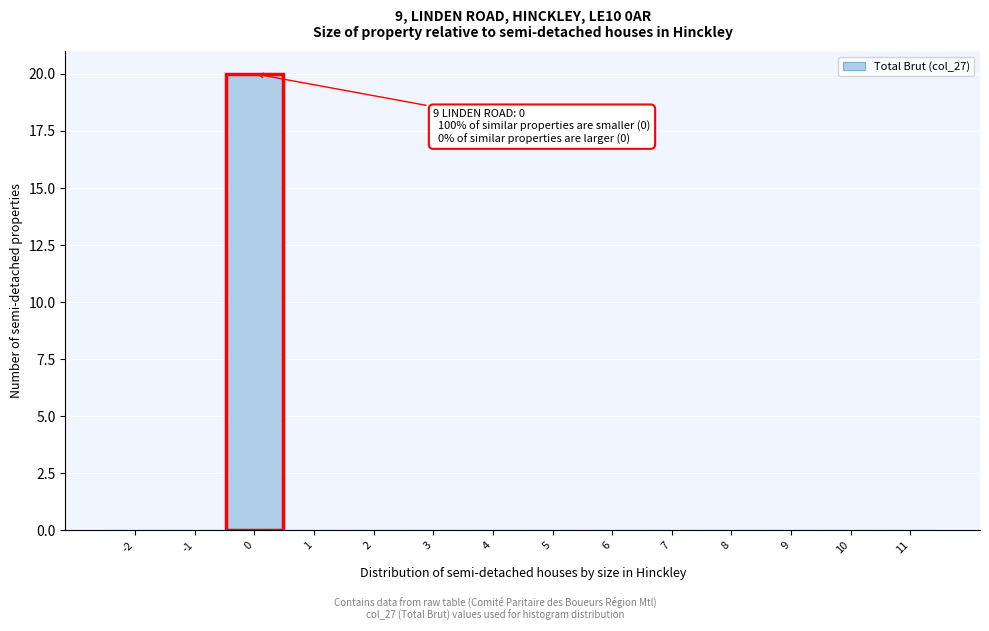

Which range on the x-axis has the tallest bar?

-0.5 to 0.5